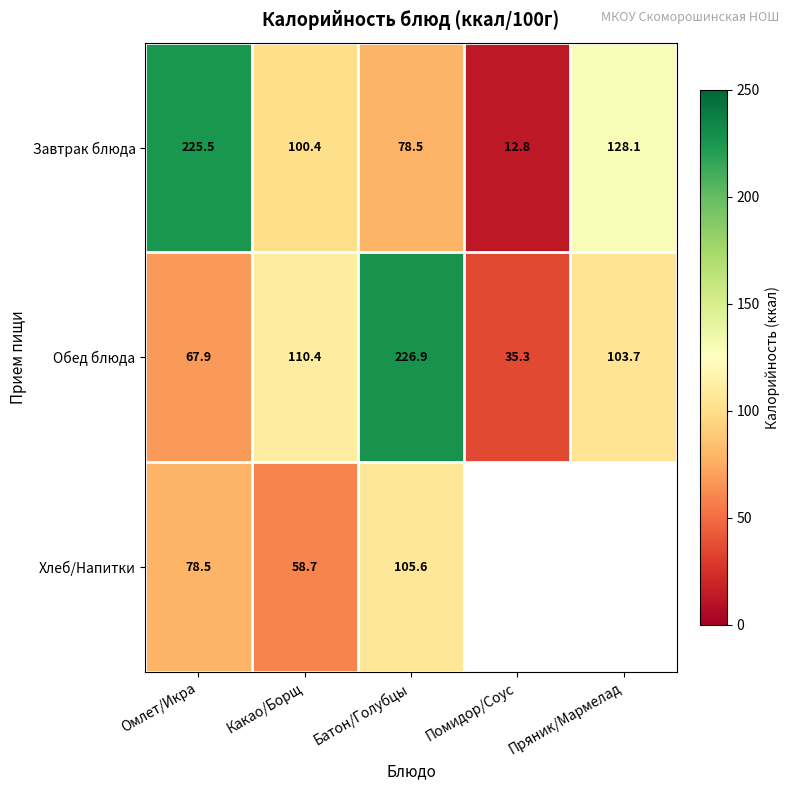

How many series are shown in this chart?

3